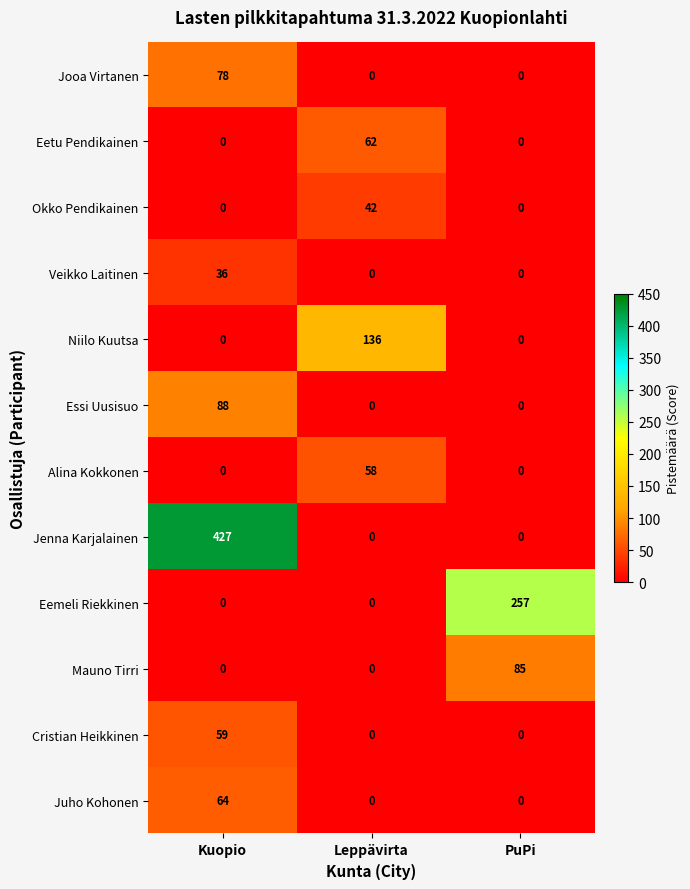

What is the average value of the Eemeli Riekkinen series?

86